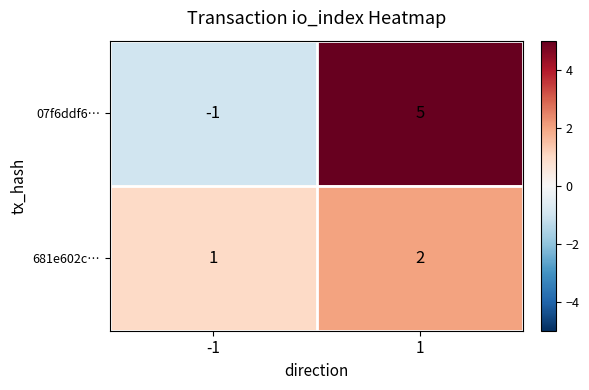

At 1, list the series in order from smallest to largest.

681e602c…, 07f6ddf6…